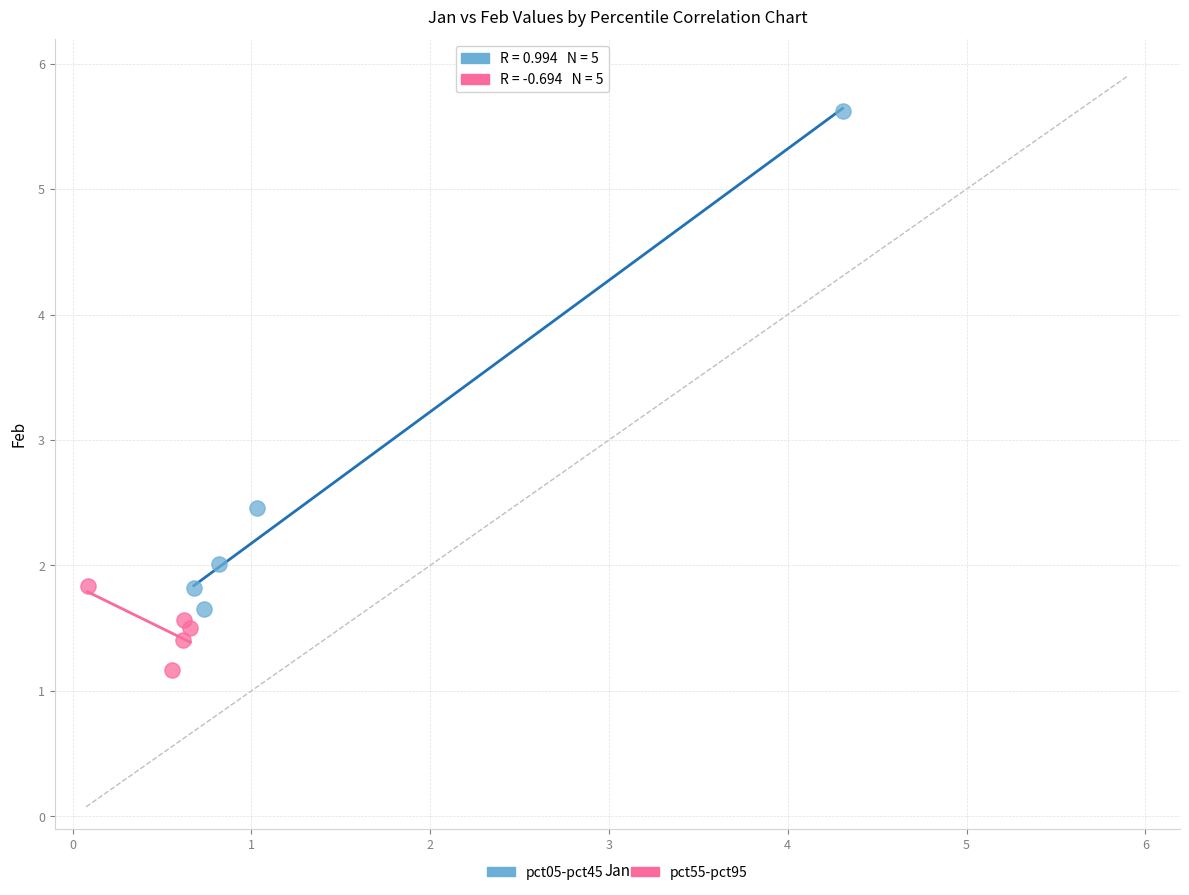

Which series contains the lowest Y value?

pct55-pct95